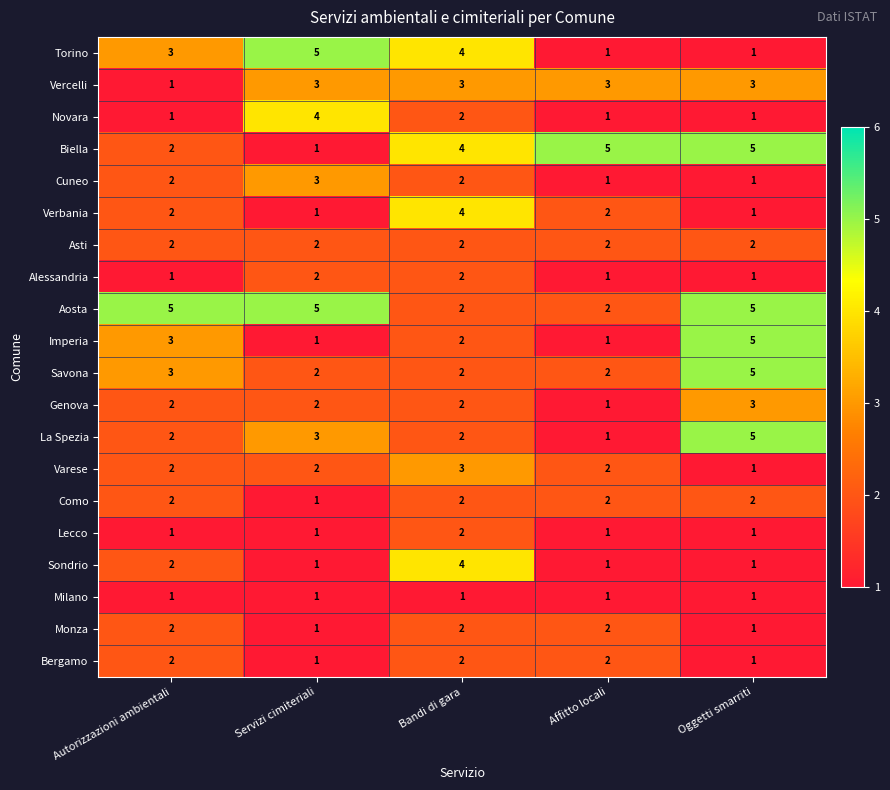

Which series has the largest total across all categories?

Aosta